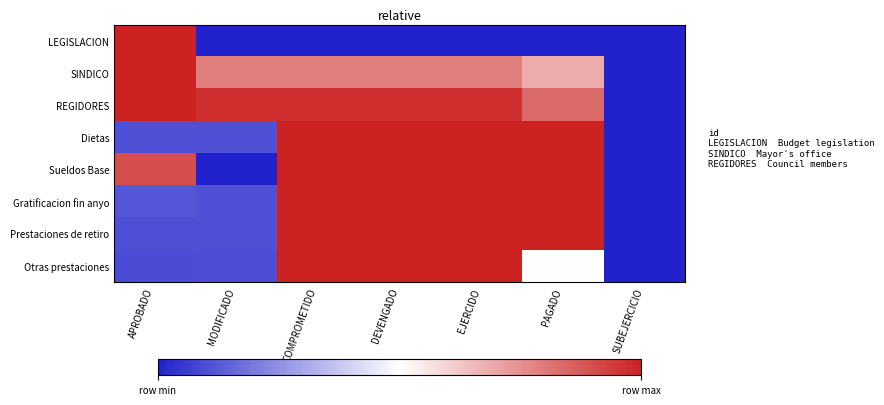

At SUBEJERCICIO, list the series in order from smallest to largest.

LEGISLACION, SINDICO, REGIDORES, Dietas, Sueldos Base, Gratificacion fin anyo, Prestaciones de retiro, Otras prestaciones